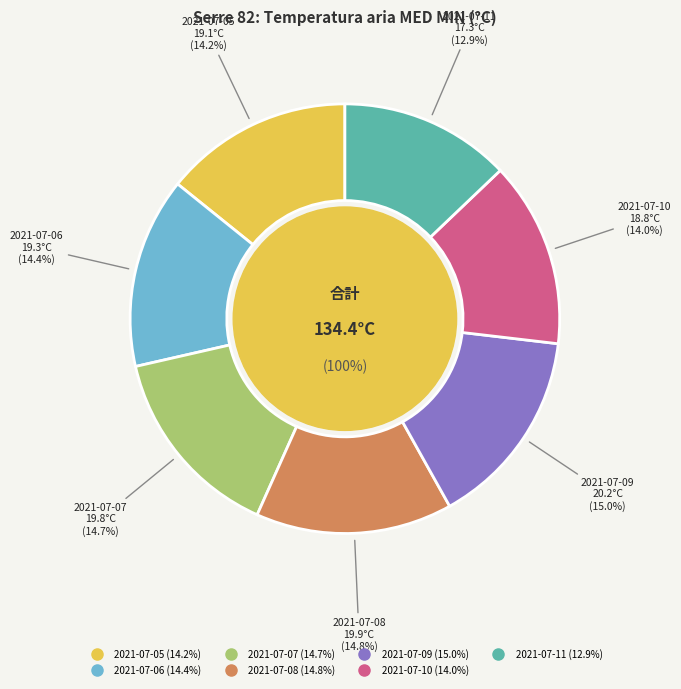

Count the number of slices in the pie.

7